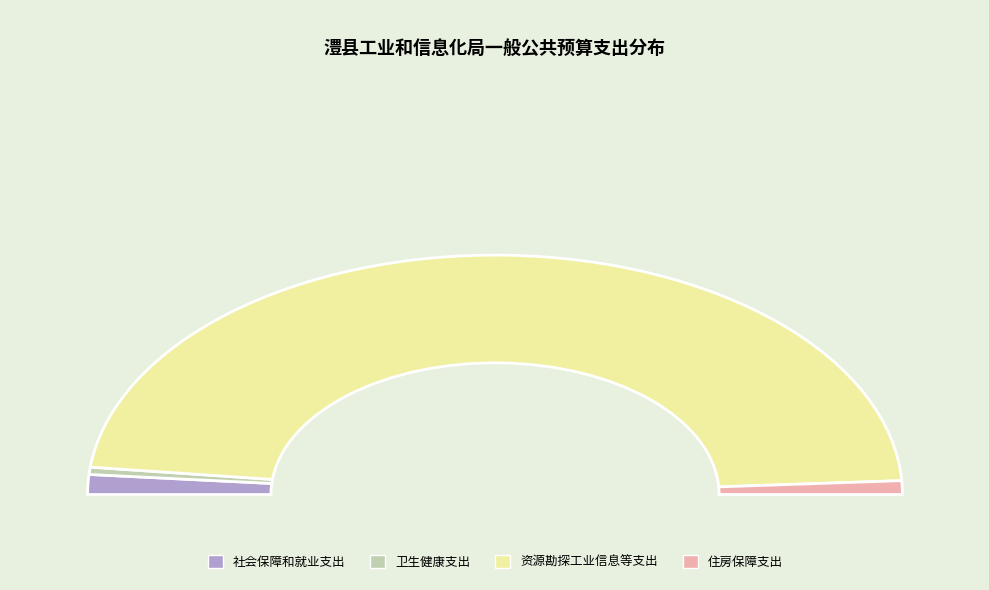

Combined, what portion of the pie is 社会保障和就业支出 and 资源勘探工业信息等支出?

97.2%